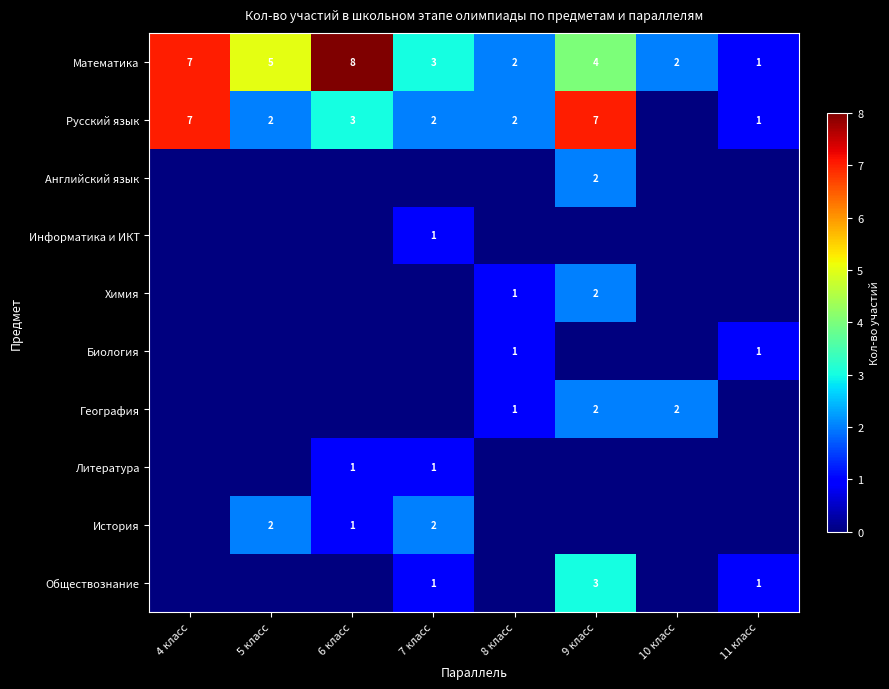

Count the number of data series in this chart.

10